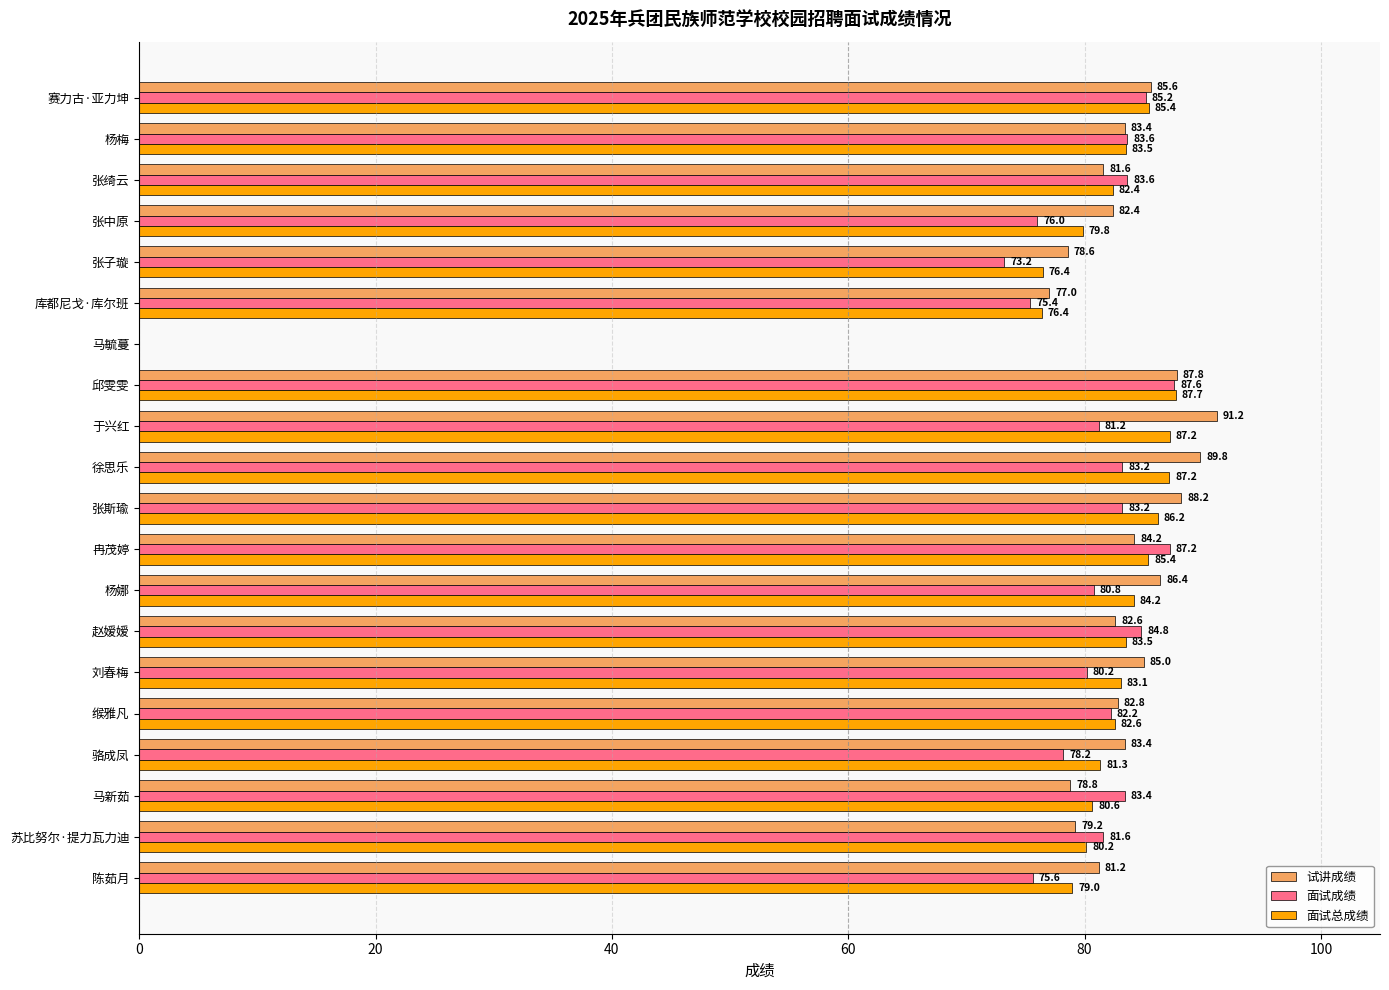

What is the sum of the 面试成绩 values at 缑雅凡 and 赛力古·亚力坤?

167.4